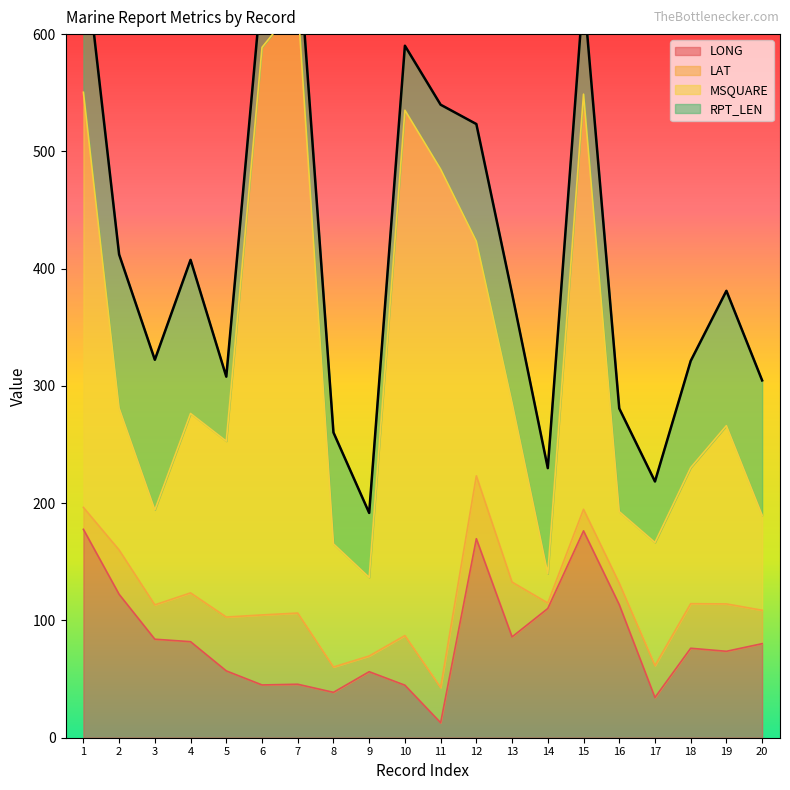

At which label does LAT reach its peak?

7